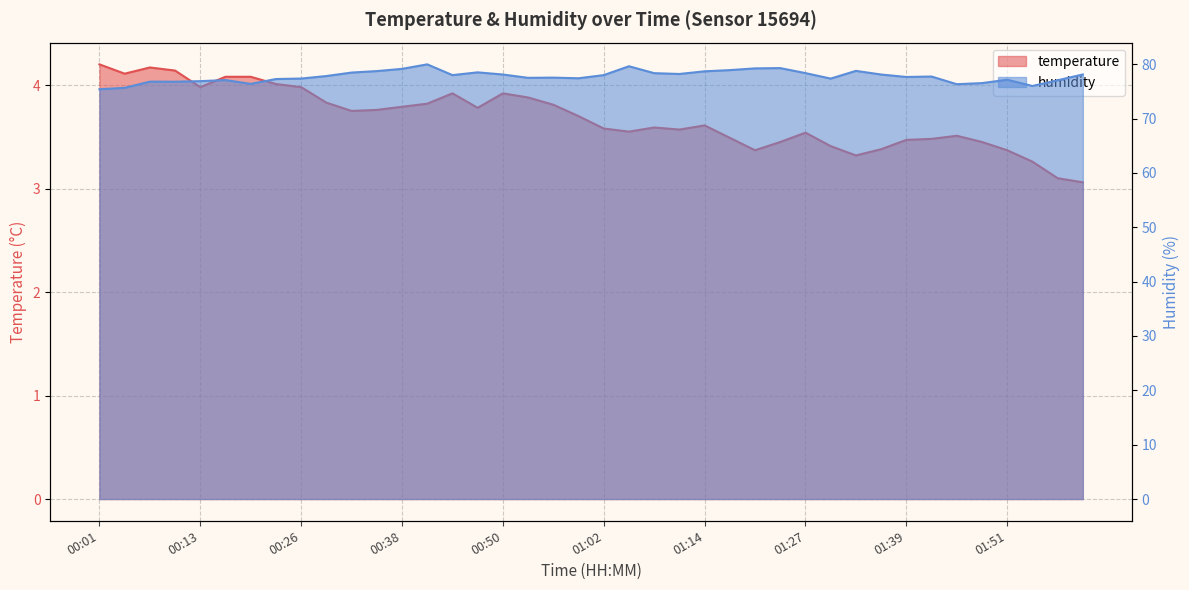

How many interior local valleys does the humidity series have?

10